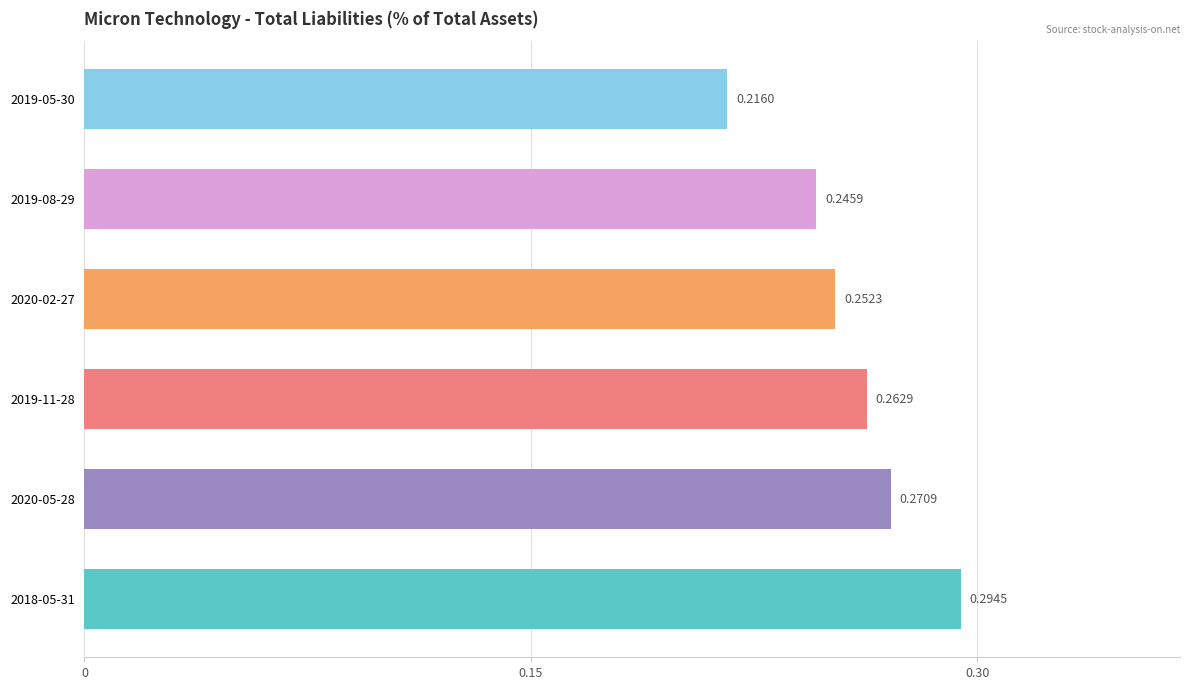

Between 2020-05-28 and 2019-05-30, which is larger?

2020-05-28